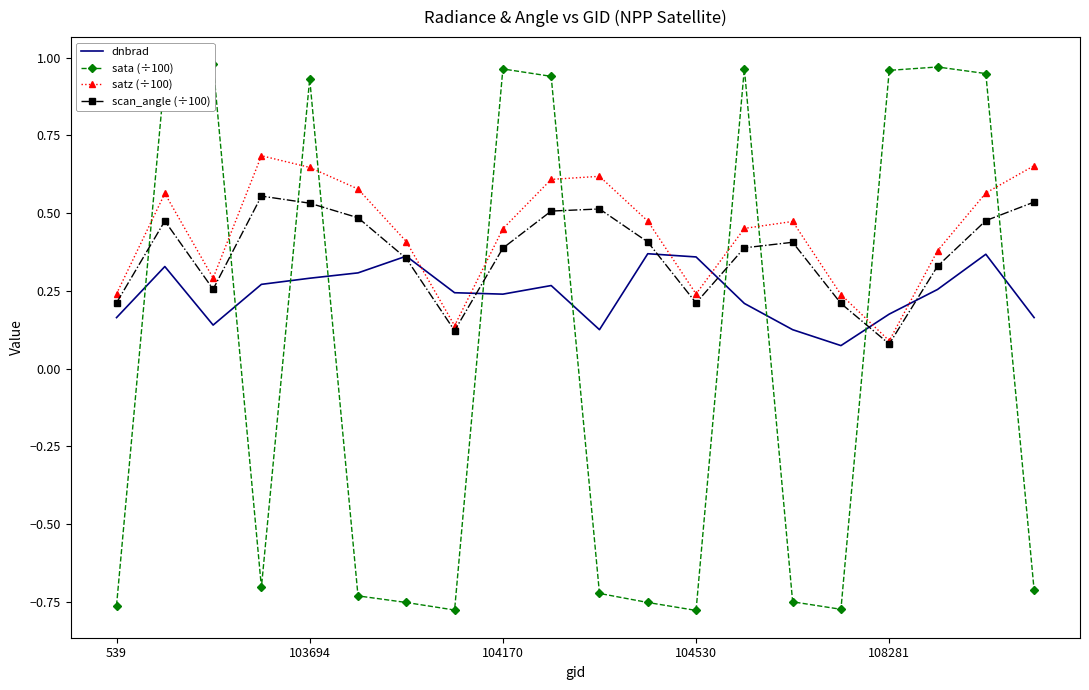

In dnbrad, how many points are higher than both neighbors (excluding endpoints)?

5